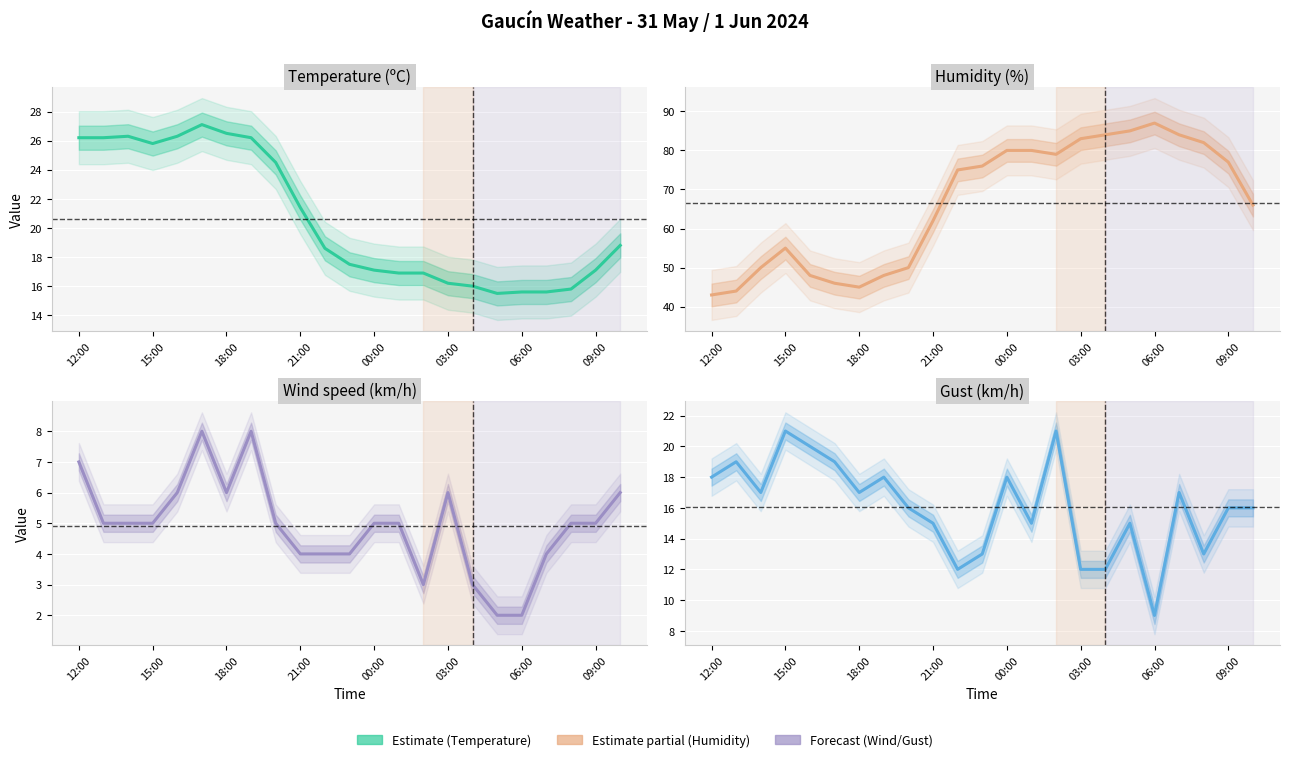

Rank the series at 20 from highest to lowest value.

Humidity (%), Temperature (ºC), Gust (km/h), Wind speed (km/h)